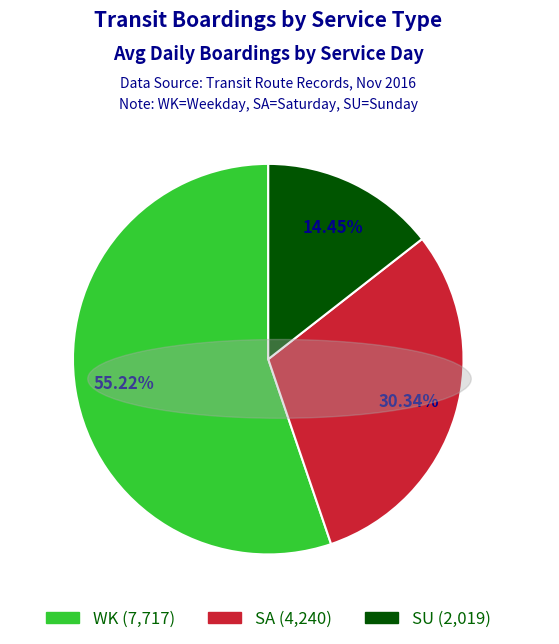

Rank the categories by value from lowest to highest.

SU, SA, WK